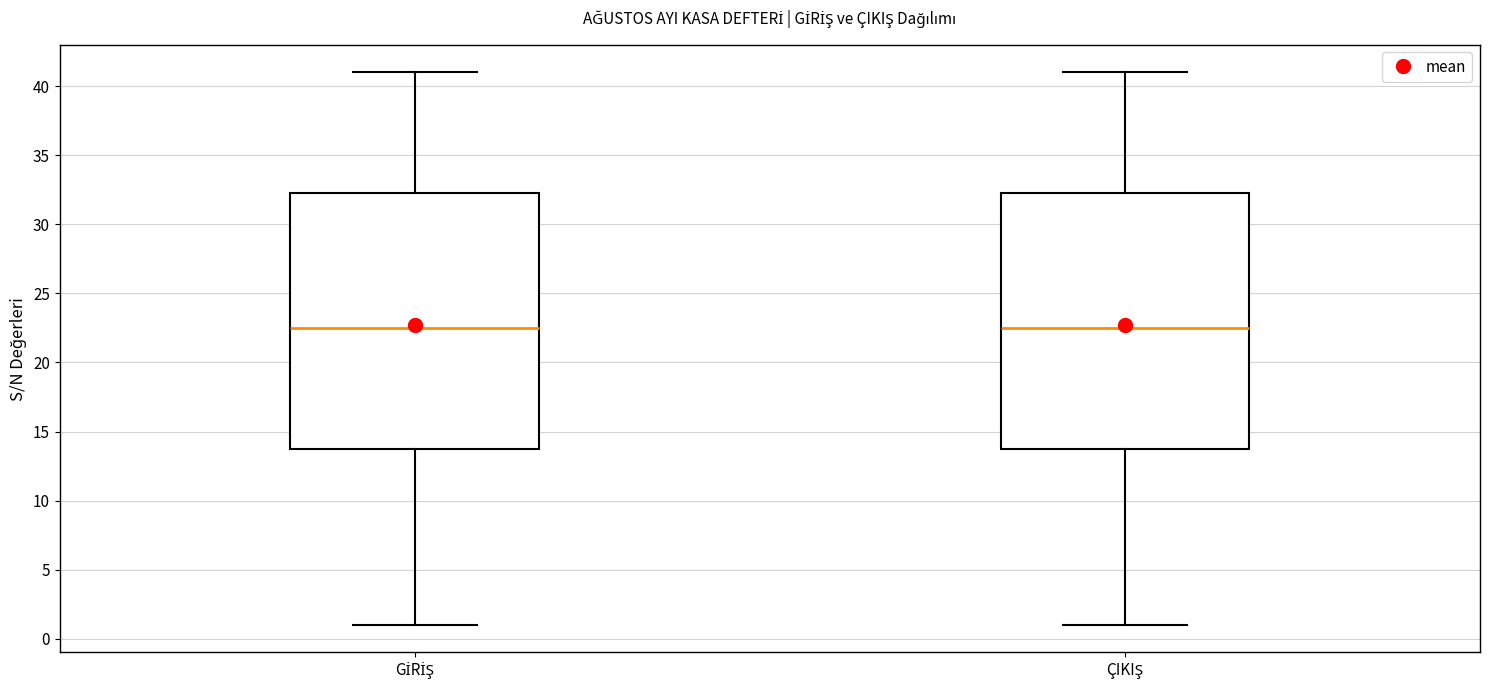

Reading left to right, read every box against the y-axis: the position of its median line, the range the box covers, and the ends of its whiskers. The values are not printed on the chart, so give them approximately, as read against the axis.

GİRİŞ: median 22.5, box 14.0 to 32.5, whiskers 1.0 to 41.0
ÇIKIŞ: median 22.5, box 14.0 to 32.5, whiskers 1.0 to 41.0